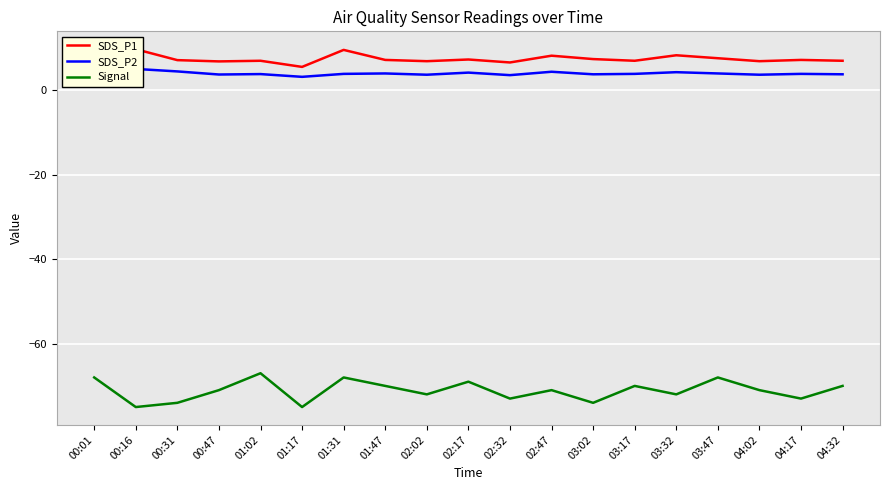

Rank the categories by SDS_P2 value from lowest to highest.

01:17, 02:32, 02:02, 04:02, 00:47, 03:02, 04:32, 01:02, 01:31, 03:17, 04:17, 01:47, 03:47, 02:17, 03:32, 02:47, 00:01, 00:31, 00:16